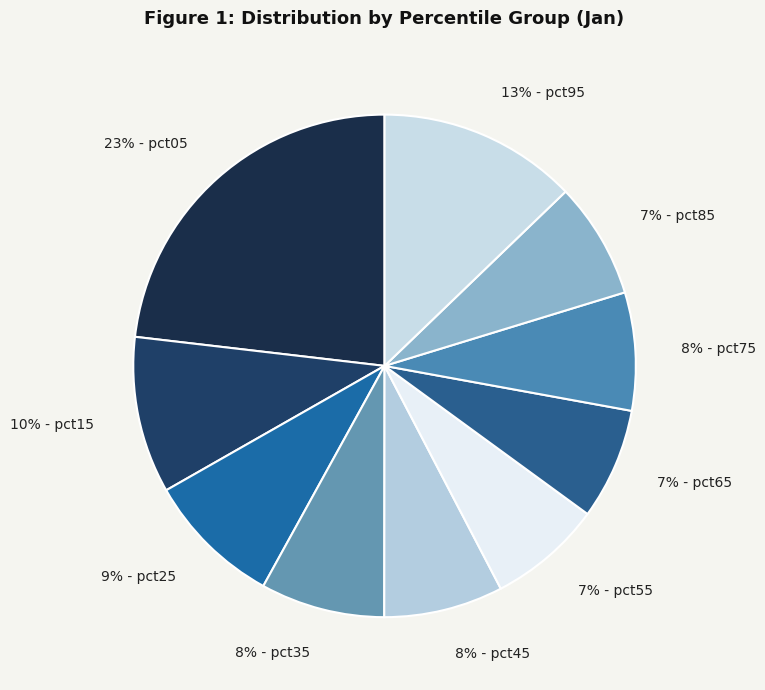

What percentage is the 7% - pct85 slice, to the nearest percent?

7%